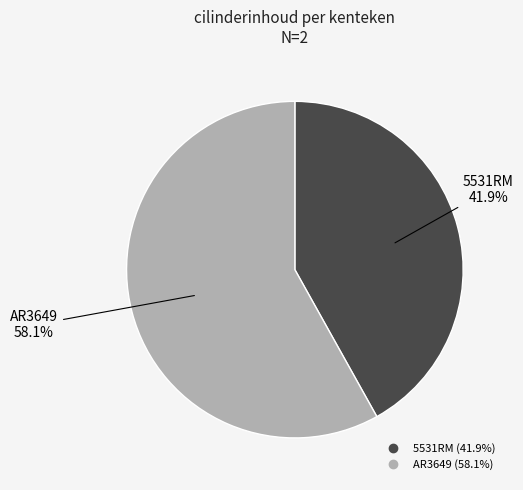

To the nearest percent, what is the difference between the AR3649 and 5531RM slice percentages?

16%